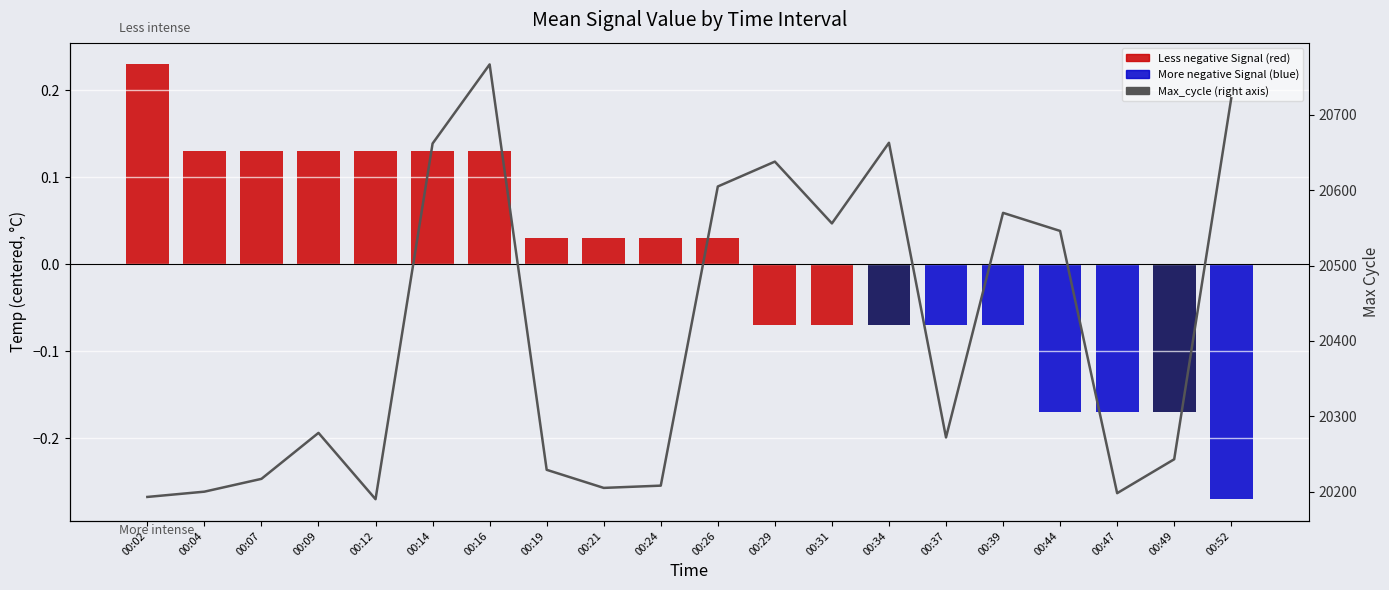

Rank the categories by value from lowest to highest.

00:12, 00:02, 00:47, 00:04, 00:21, 00:24, 00:07, 00:19, 00:49, 00:37, 00:09, 00:44, 00:31, 00:39, 00:26, 00:29, 00:14, 00:34, 00:52, 00:16